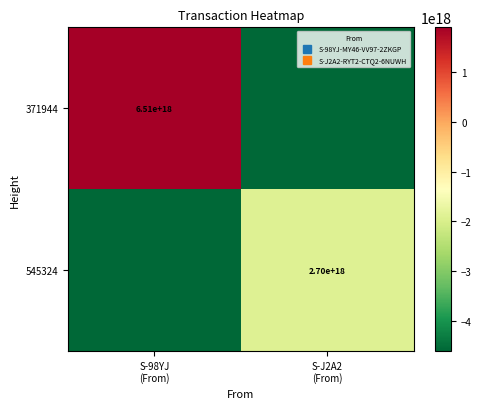

What is the total value across all series at S-J2A2
(From)?

-6508764082914734080